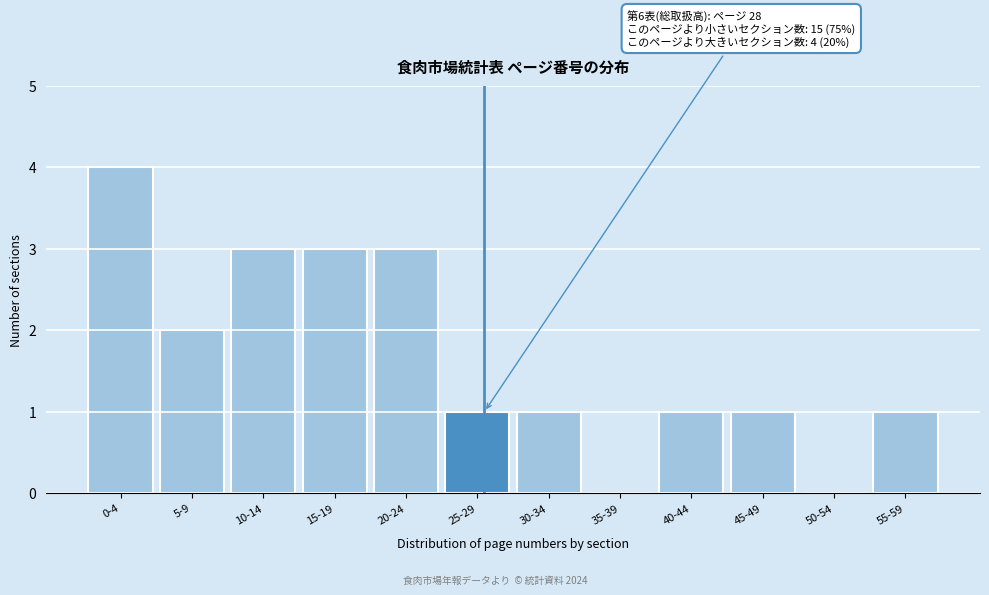

Reading left to right, extract all data points from this chart.

0-4=4	5-9=2	10-14=3	15-19=3	20-24=3	25-29=1	30-34=1	35-39=0	40-44=1	45-49=1	50-54=0	55-59=1